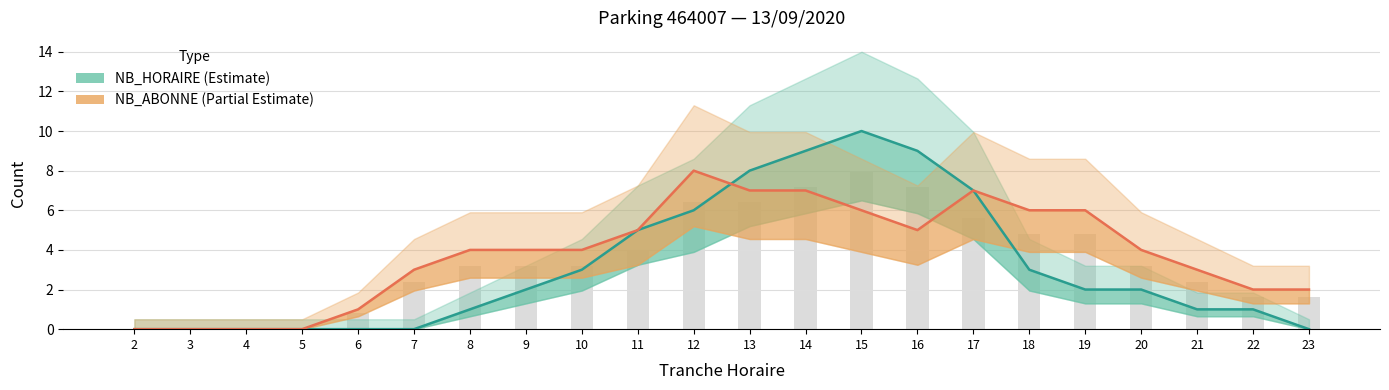

What is the average value of the NB_HORAIRE (Estimate) series?

3